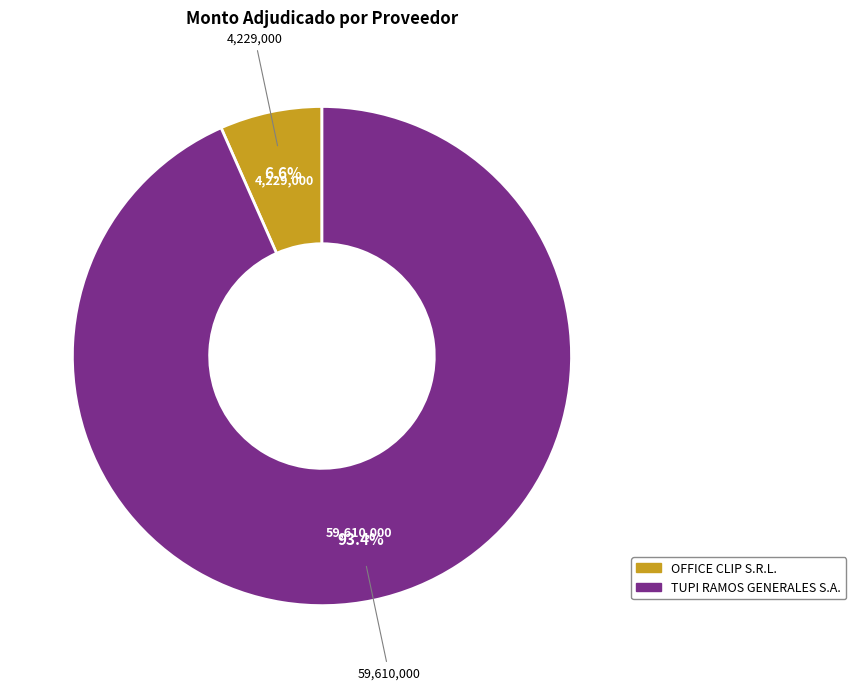

Is OFFICE CLIP S.R.L. the majority of the pie?

No